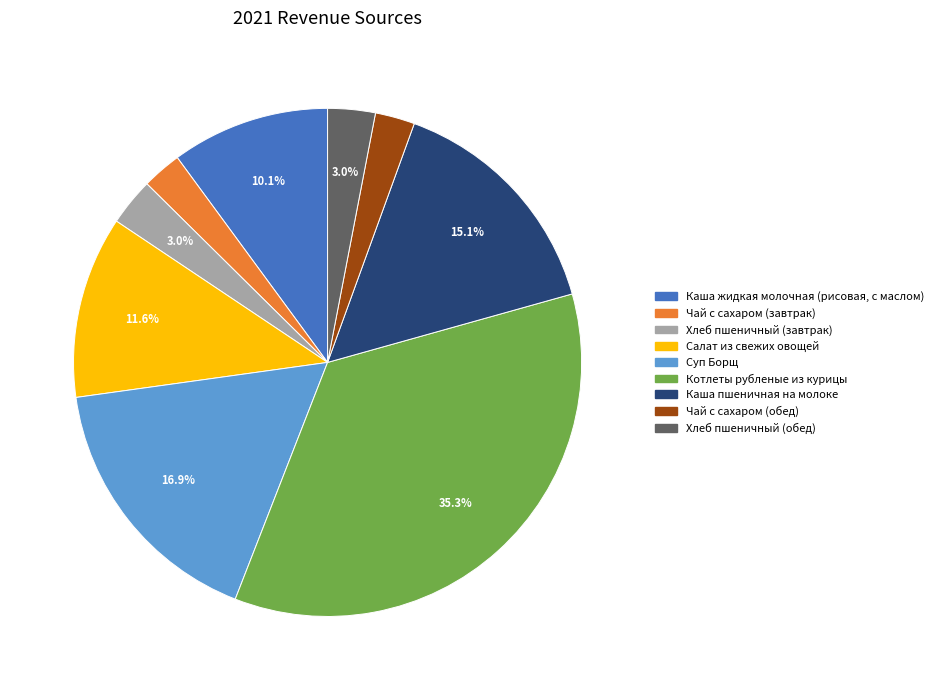

What percentage do Салат из свежих овощей and Каша пшеничная на молоке together represent?

26.7%